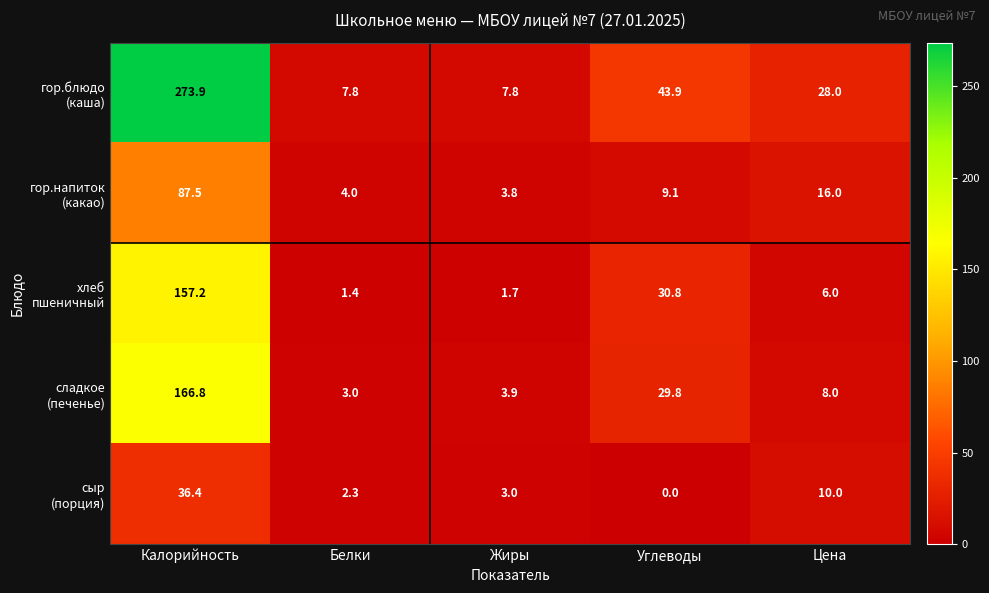

What is the difference between the highest and lowest values at Цена?

22.0